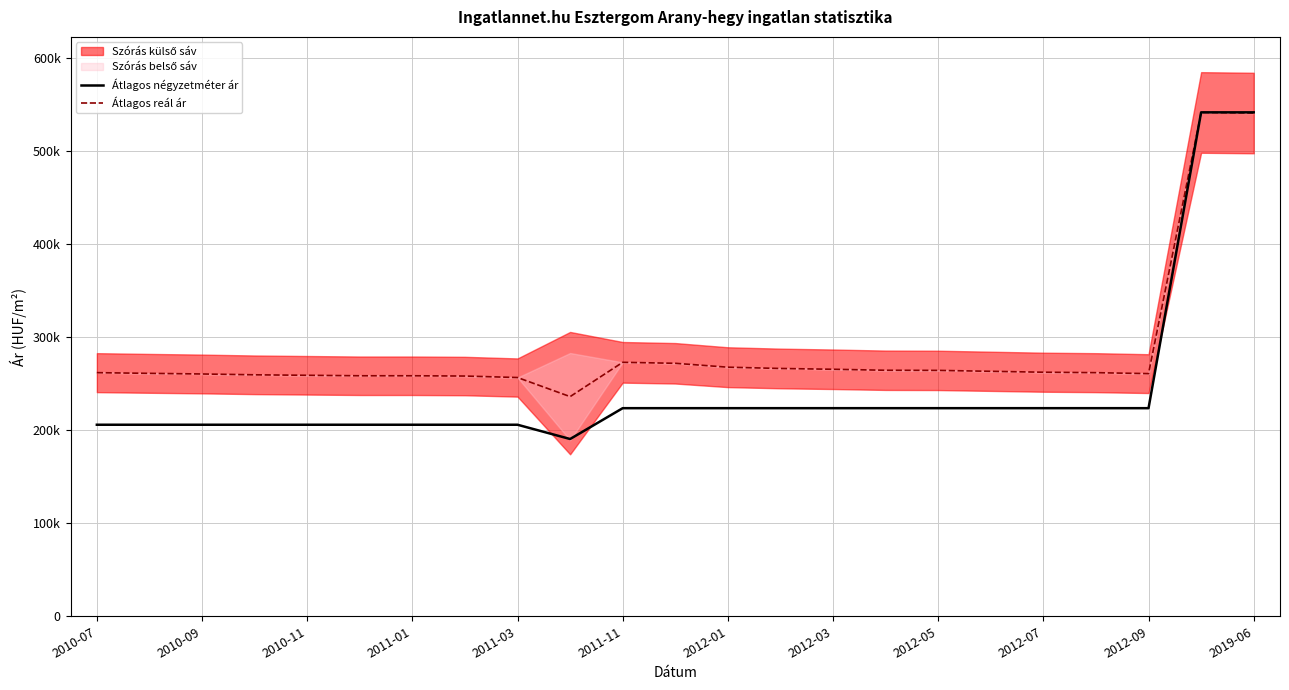

How many categories are shown in the chart?

23